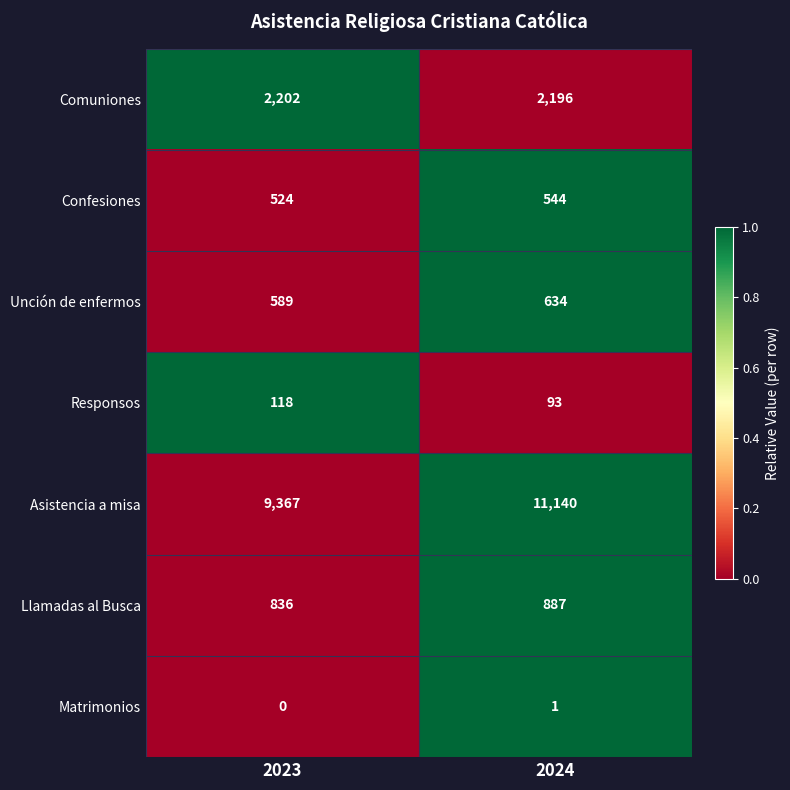

The Matrimonios series shows 1 at 2024. True or false?

True